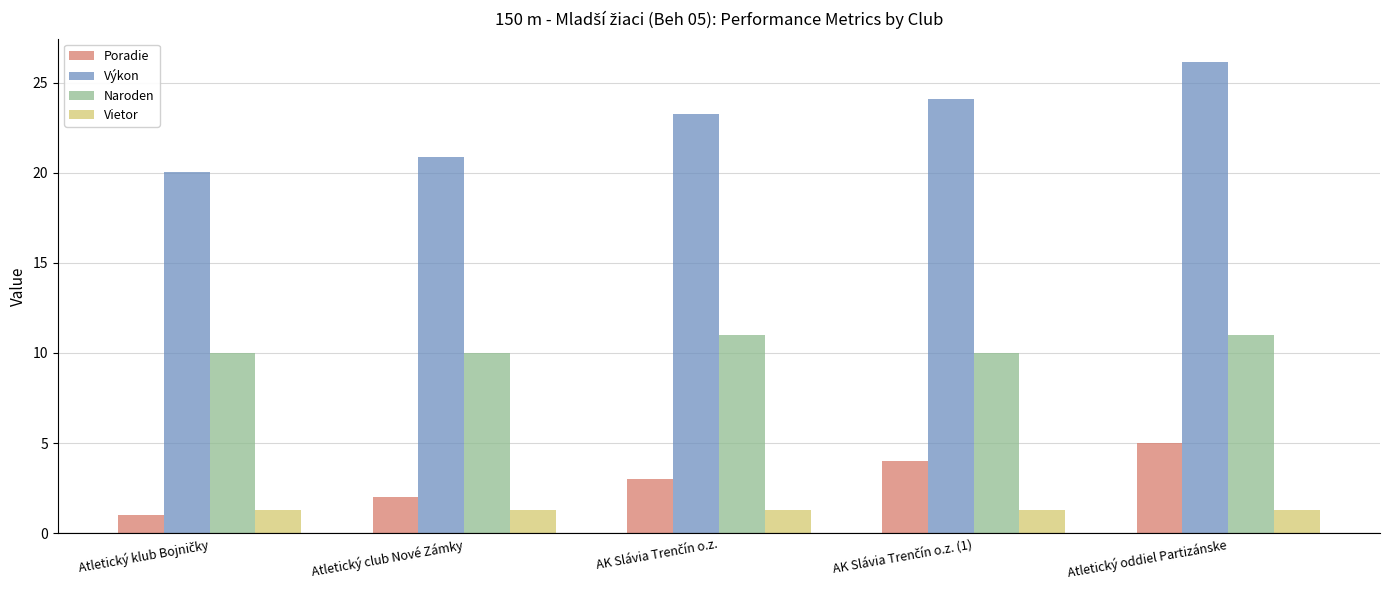

What value does the Vietor series have at Atletický club Nové Zámky?

1.3